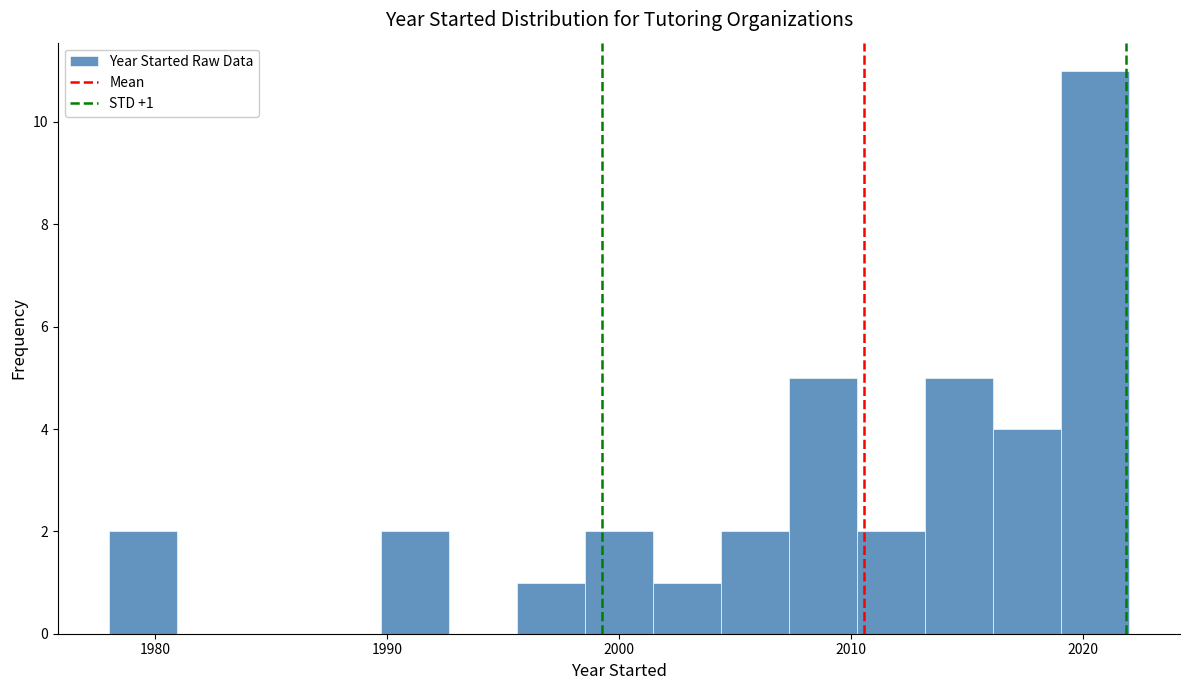

Around what value on the x-axis is the tallest bar? Give the approximate position of its centre, as read against the axis.

2021